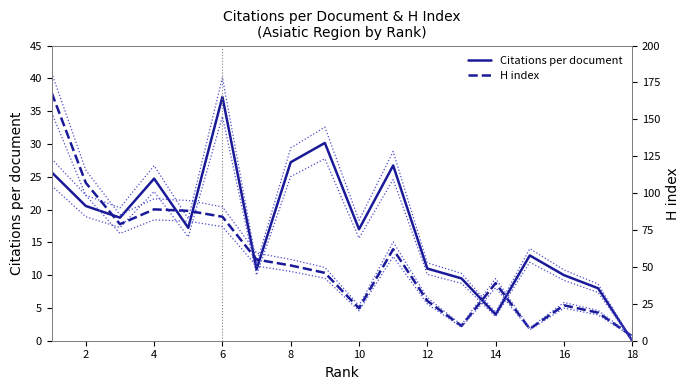

At how many categories does at least one series exceed 77?

6